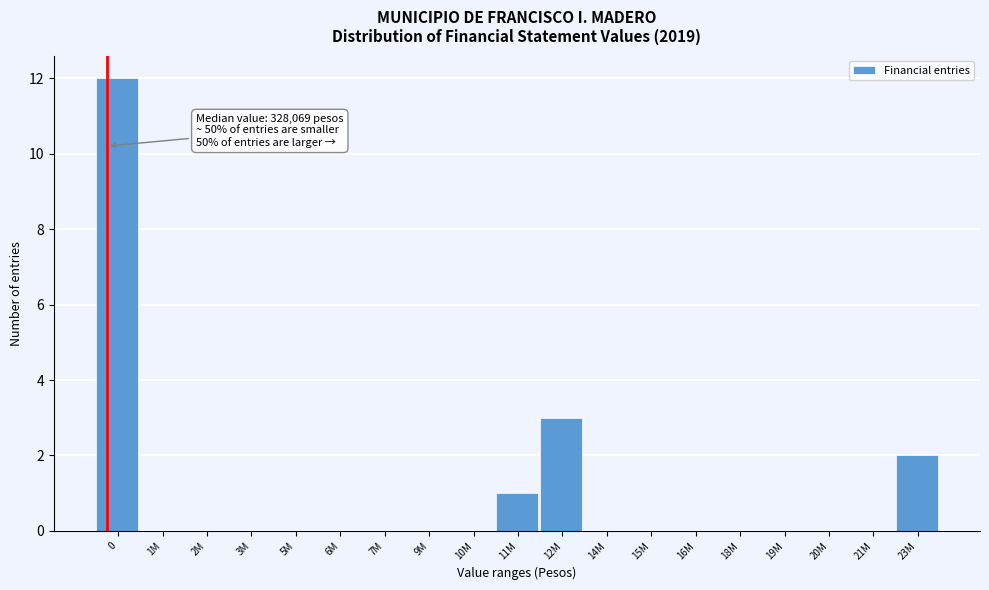

Reading left to right, what are all the values shown in this chart?

0=12	1M=0	2M=0	3M=0	5M=0	6M=0	7M=0	9M=0	10M=0	11M=1	12M=3	14M=0	15M=0	16M=0	18M=0	19M=0	20M=0	21M=0	23M=2